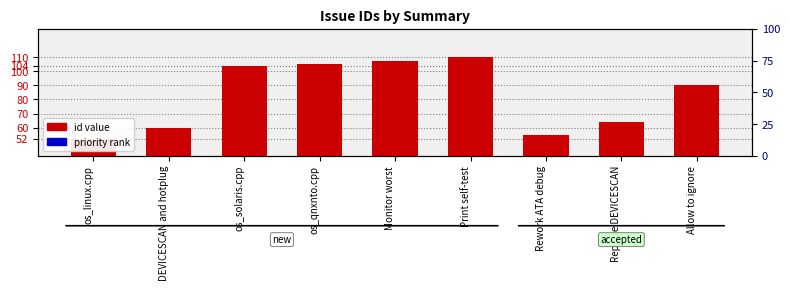

What is the average value of the priority rank series?

2